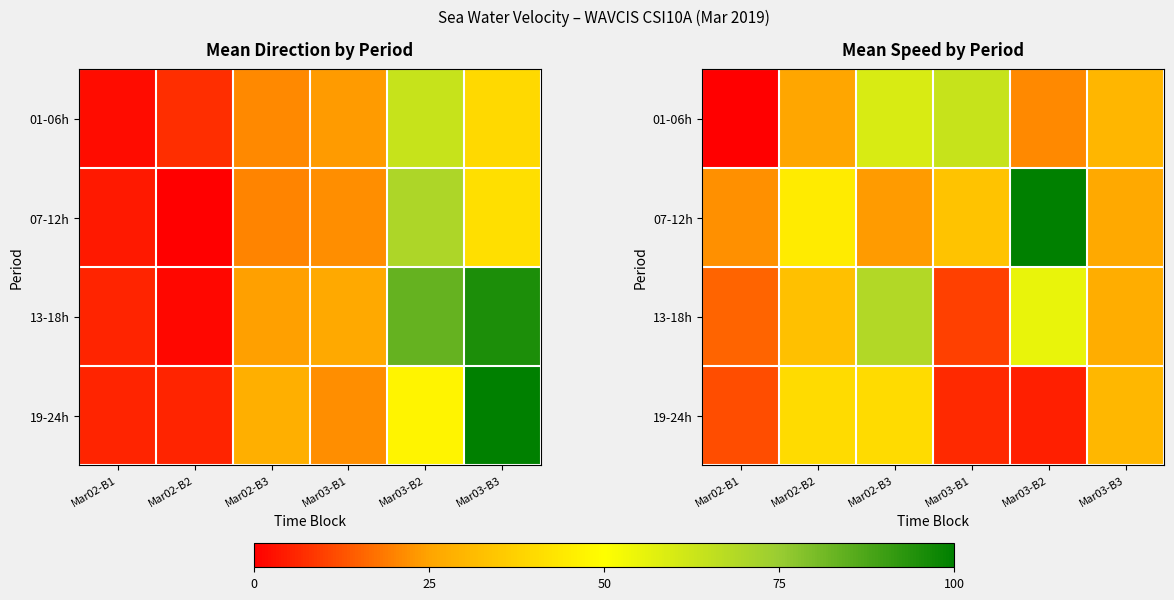

What is the spread (max minus min) of values at Mar03-B3?

4.2